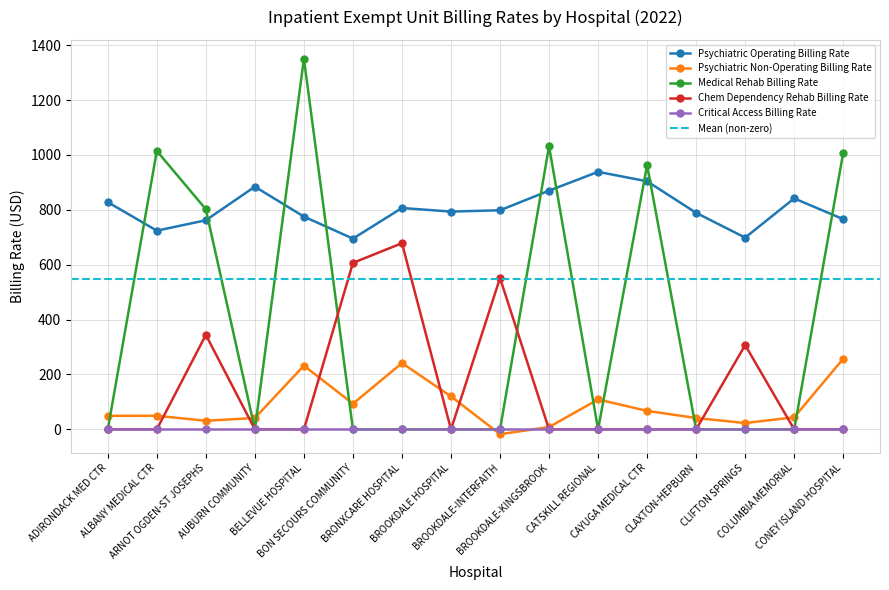

Which category has the highest value in the Psychiatric Operating Billing Rate series?

CATSKILL REGIONAL